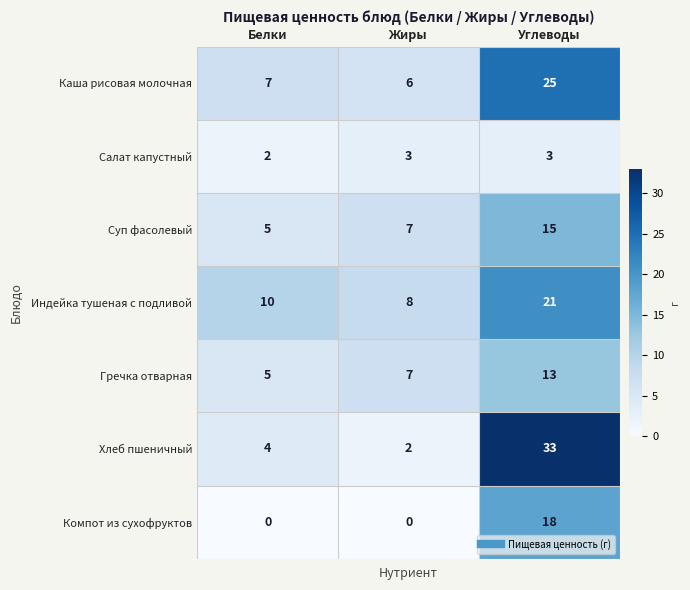

At which category is the sum across all series the highest?

Углеводы